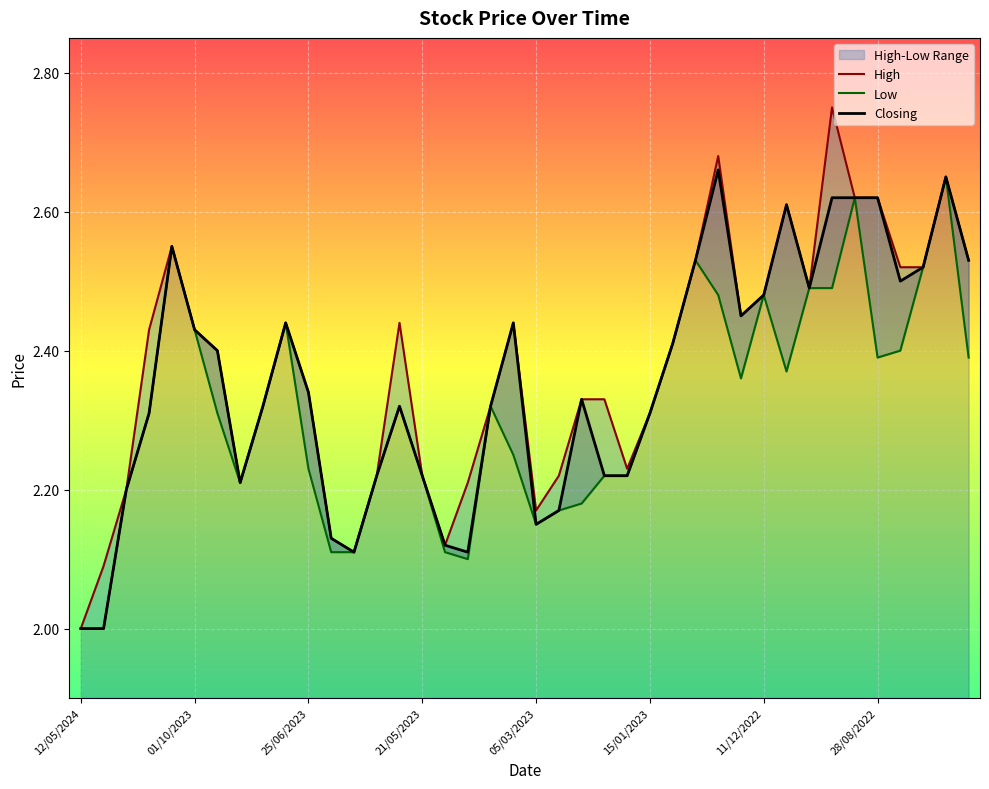

What is the difference between the maximum and minimum values in the Low series?

0.6